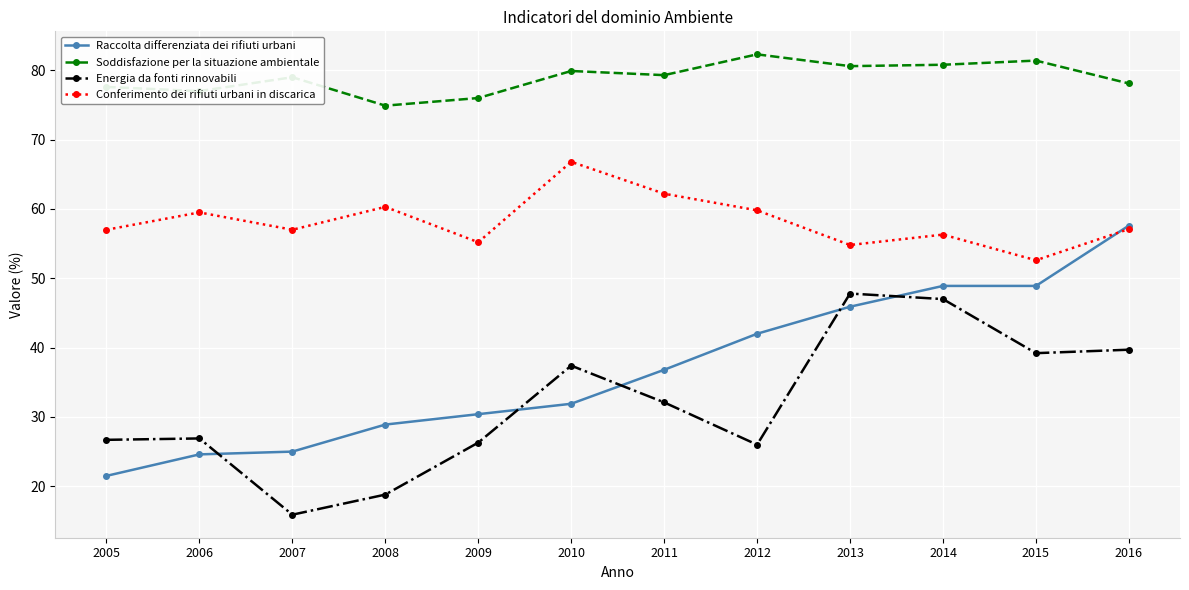

Is the value of Raccolta differenziata dei rifiuti urbani at 2008 greater than the value of Conferimento dei rifiuti urbani in discarica at 2007?

No